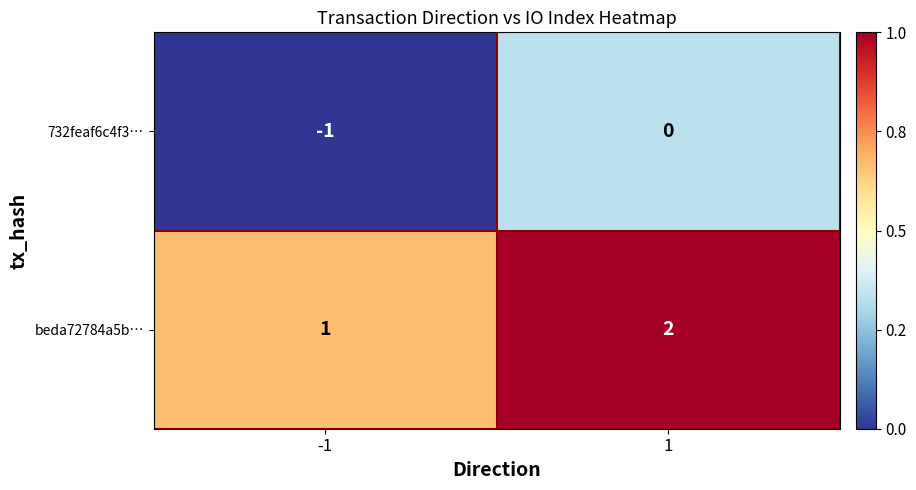

The value of beda72784a5b… at -1 is 2. True or false?

False